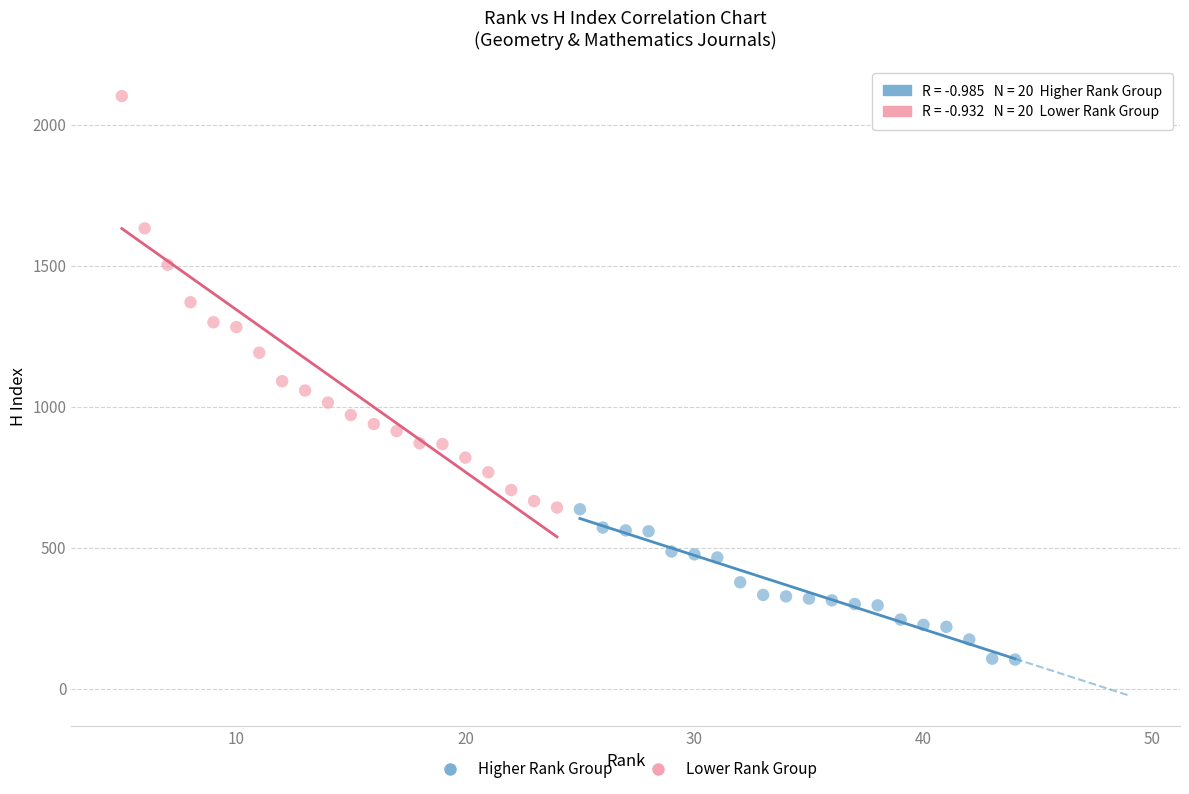

Which series reaches the maximum Y coordinate?

Lower Rank Group